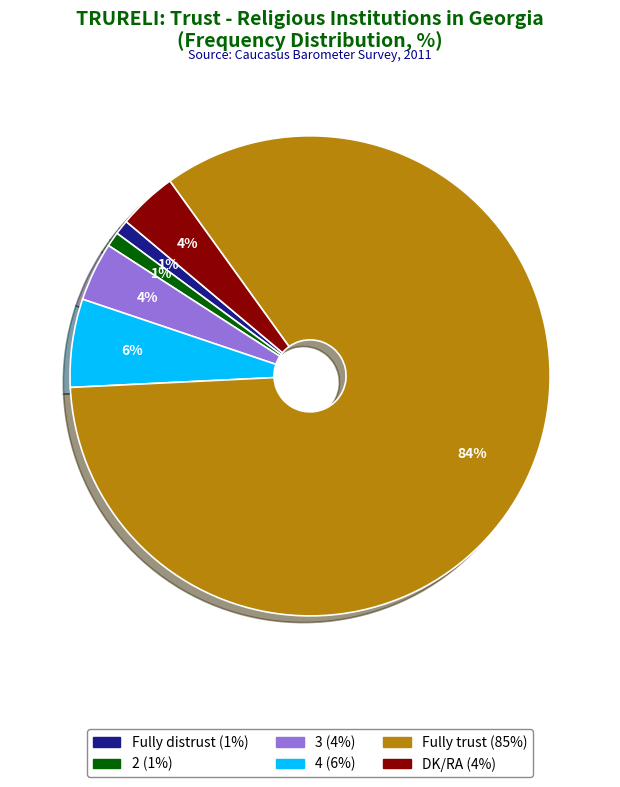

Does Fully distrust account for over 50% of the chart?

No